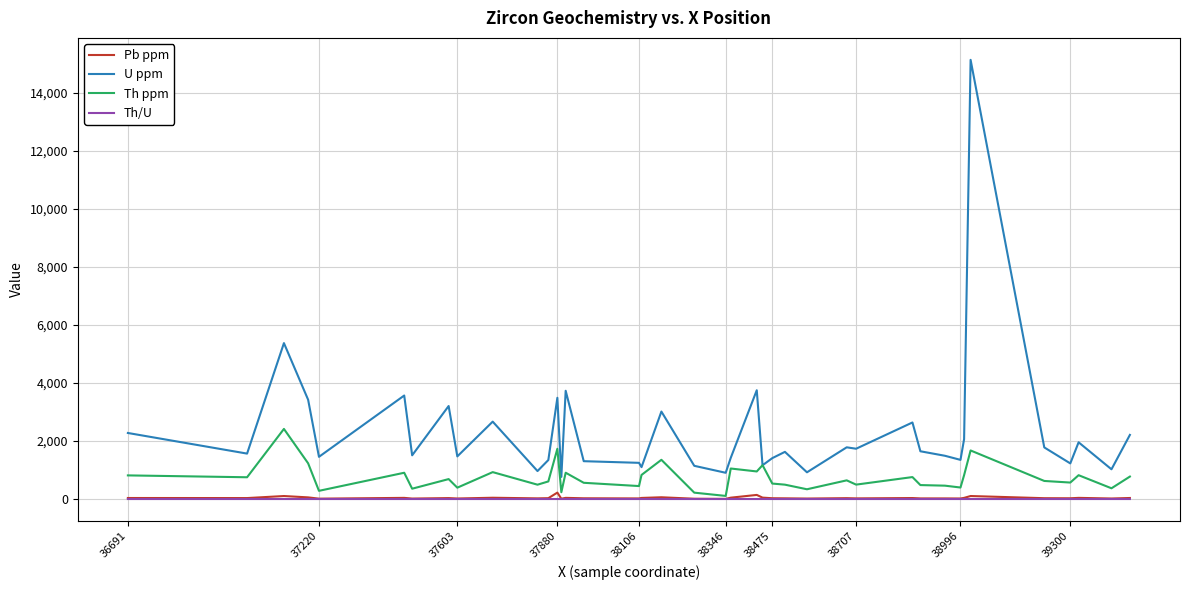

Which series has the widest spread of values?

U ppm